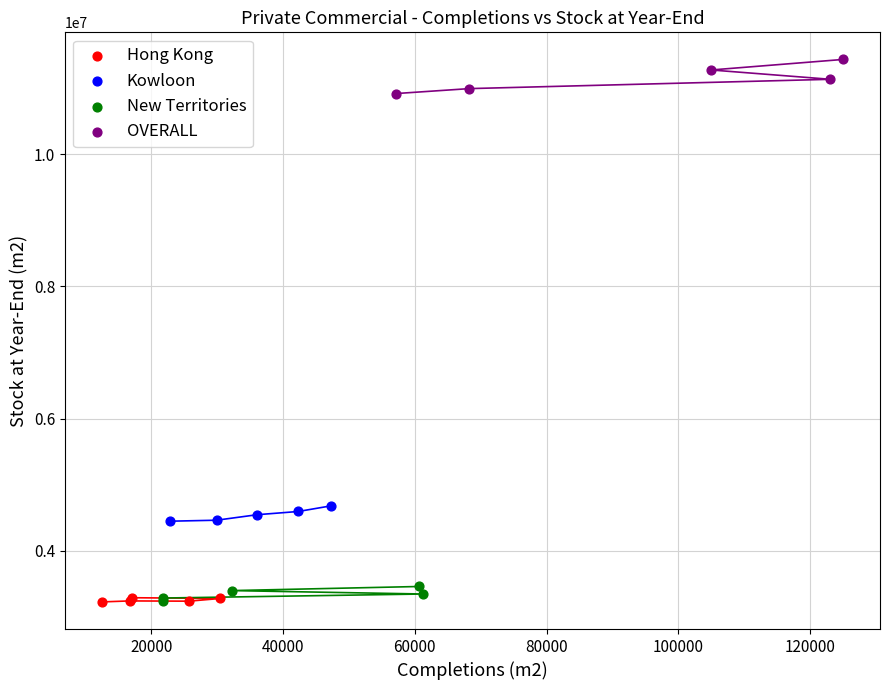

Which series has the largest Y range (max minus min)?

OVERALL